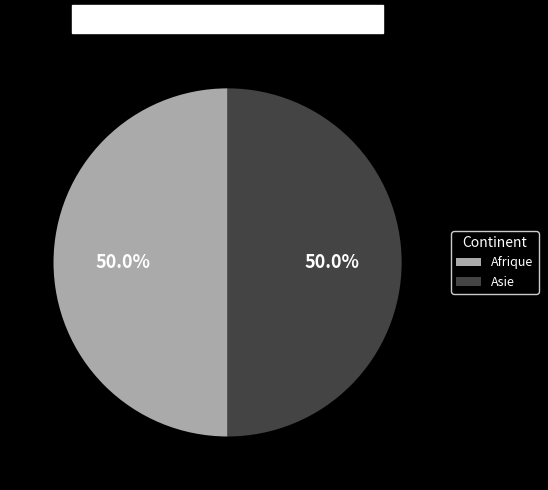

Combined, do Afrique and Asie account for over 50%?

Yes